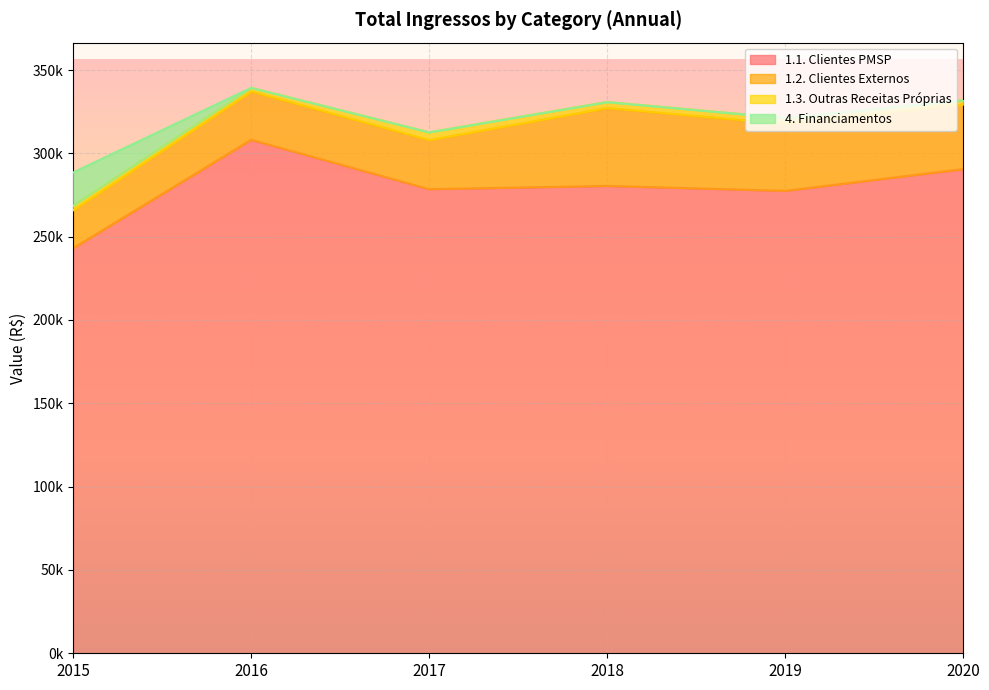

What is the maximum value for 4. Financiamentos?

20000.0